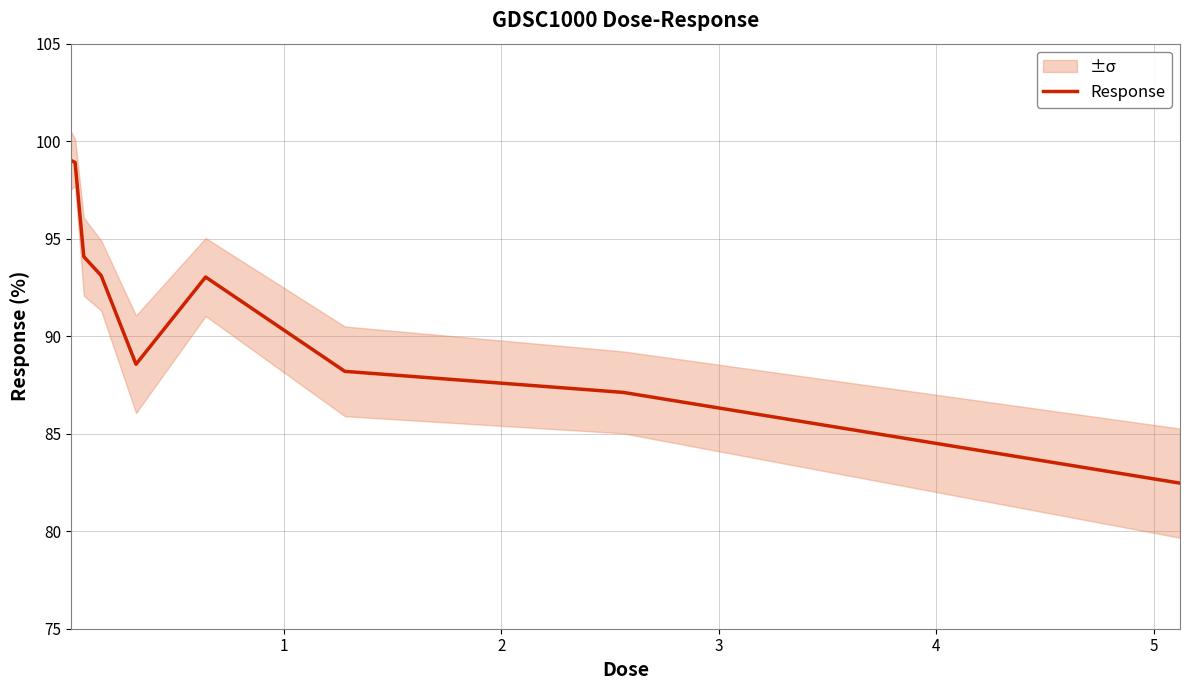

Count the number of categories in the chart.

9